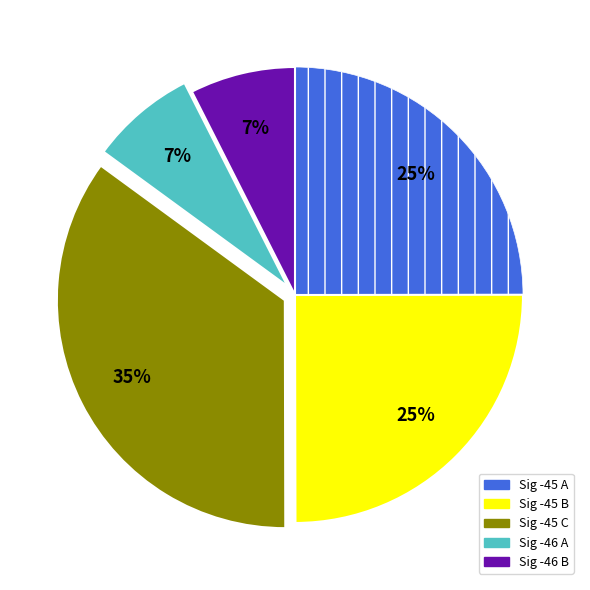

To the nearest percent, what is the difference between the largest and smallest slice percentages?

28%